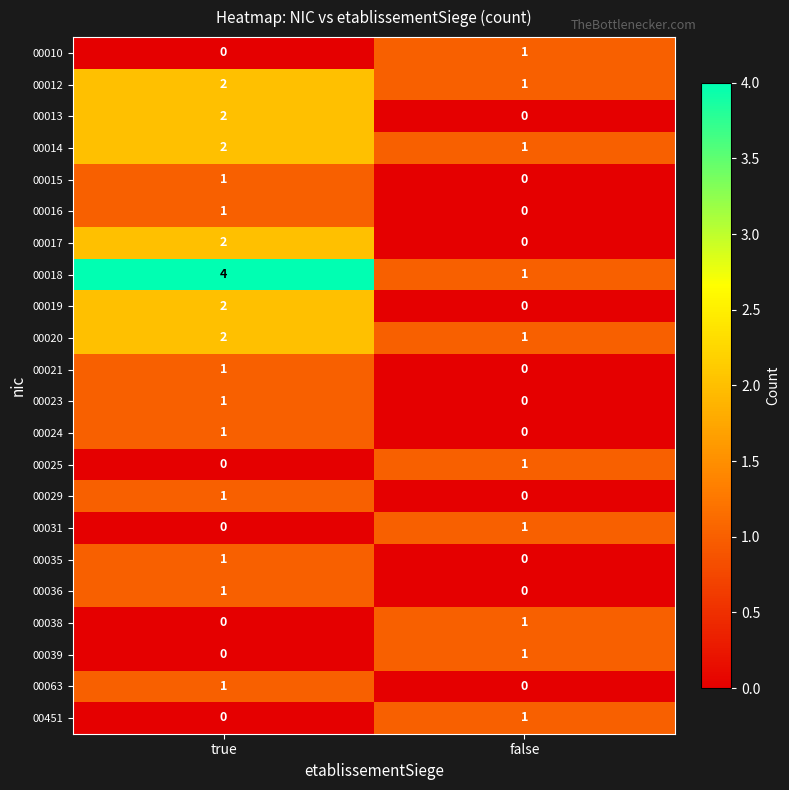

Is it true that 00031 equals 0 at false?

False